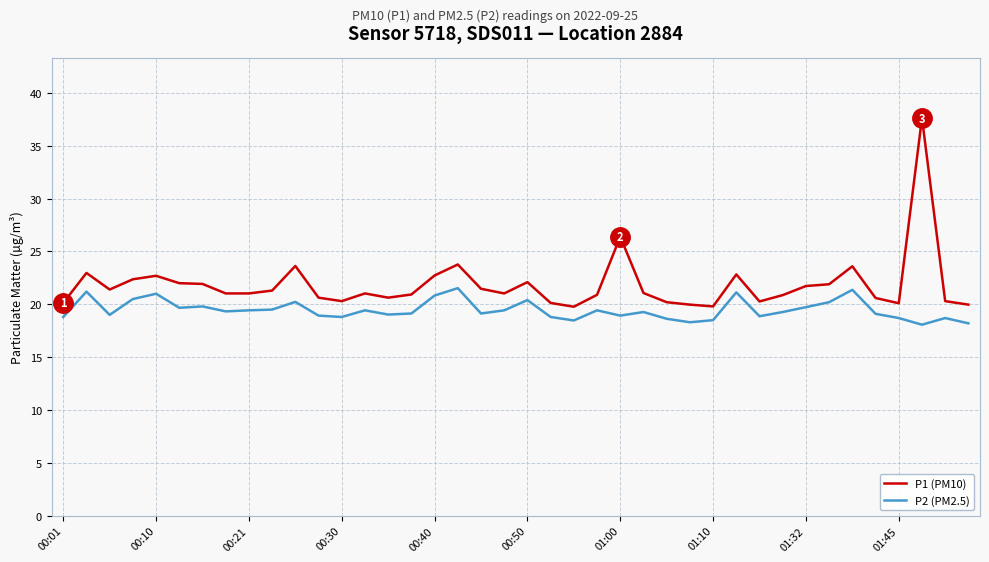

Which series has the largest range (max minus min)?

P1 (PM10)